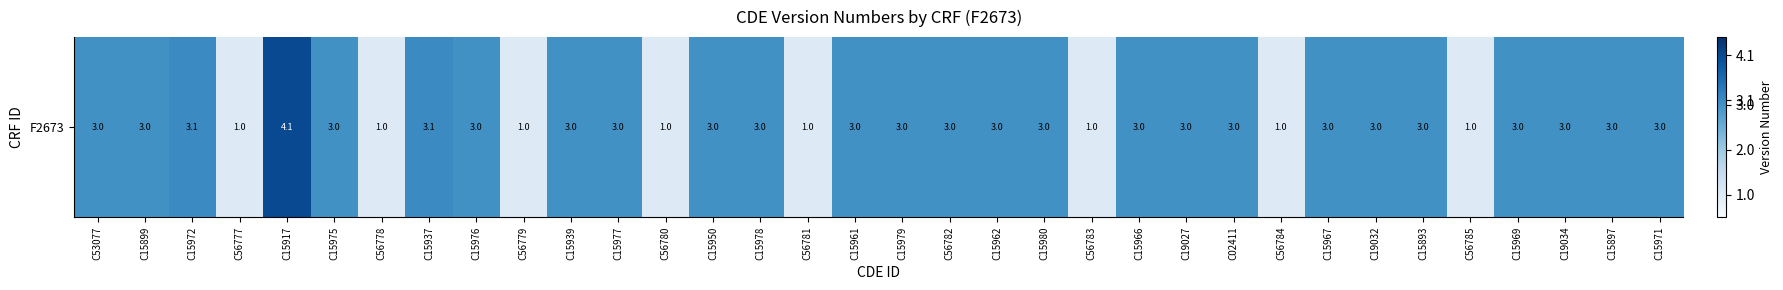

How many categories are shown in the chart?

34